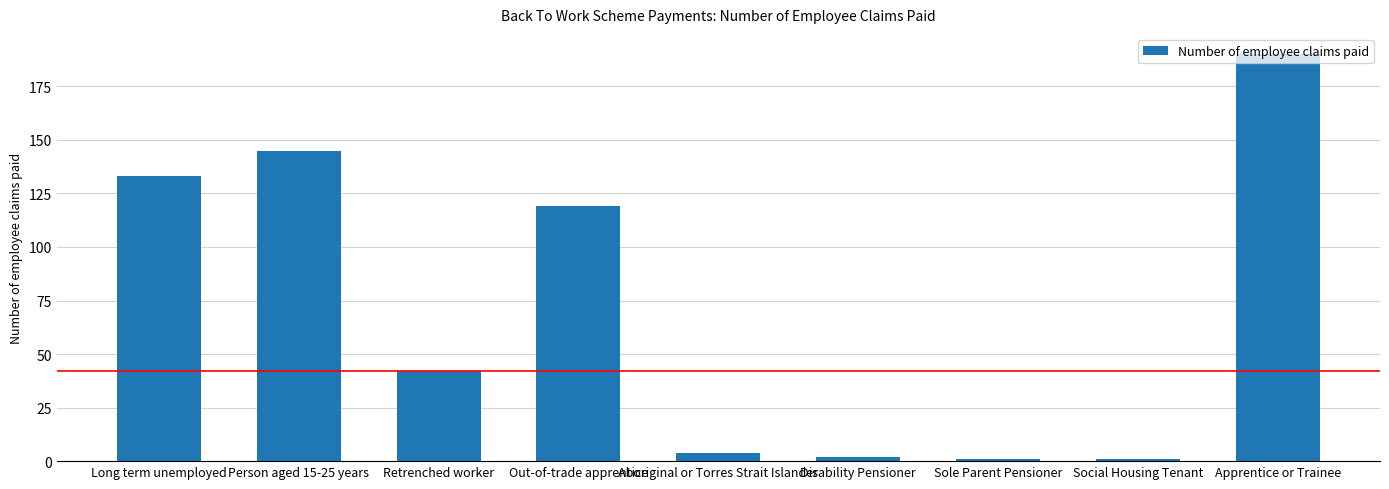

True or false: the data shows 98 at Person aged 15-25 years.

False